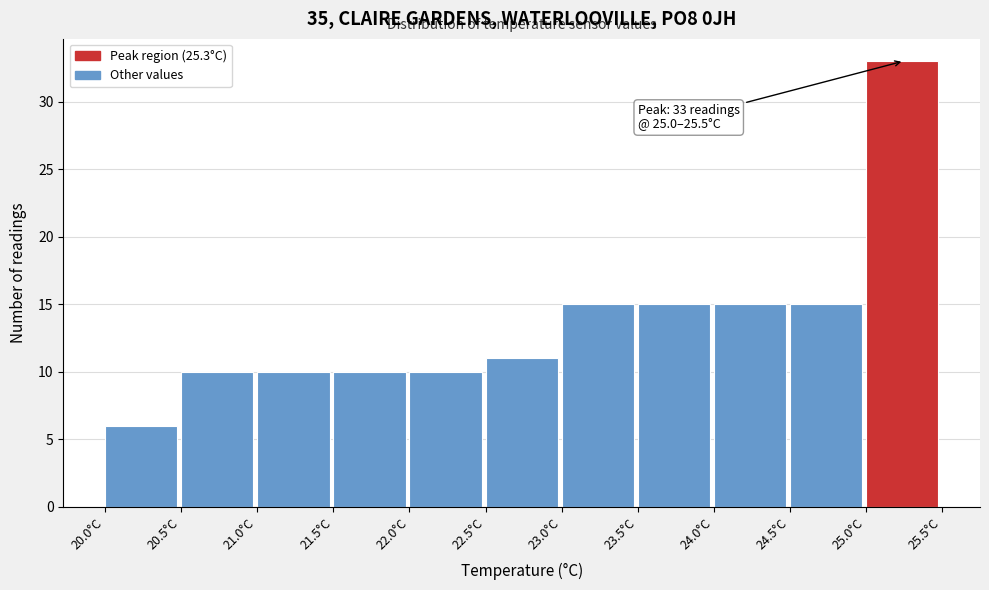

Over which range of the x-axis is the bar tallest?

25.0 to 25.5